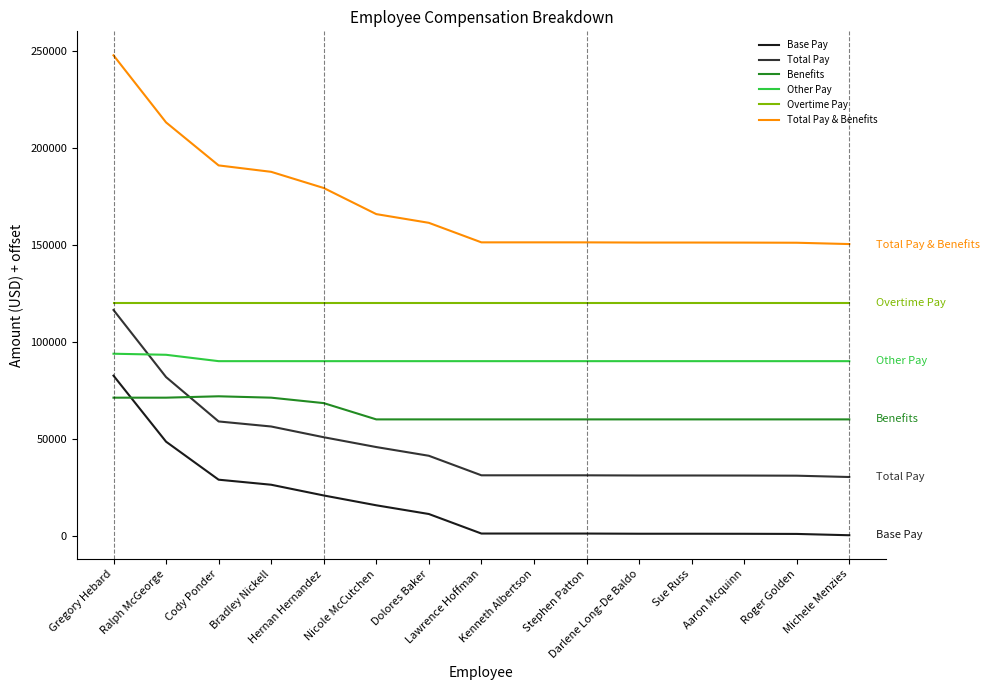

Rank the series by their maximum value, from highest to lowest.

Total Pay & Benefits, Overtime Pay, Total Pay, Other Pay, Base Pay, Benefits